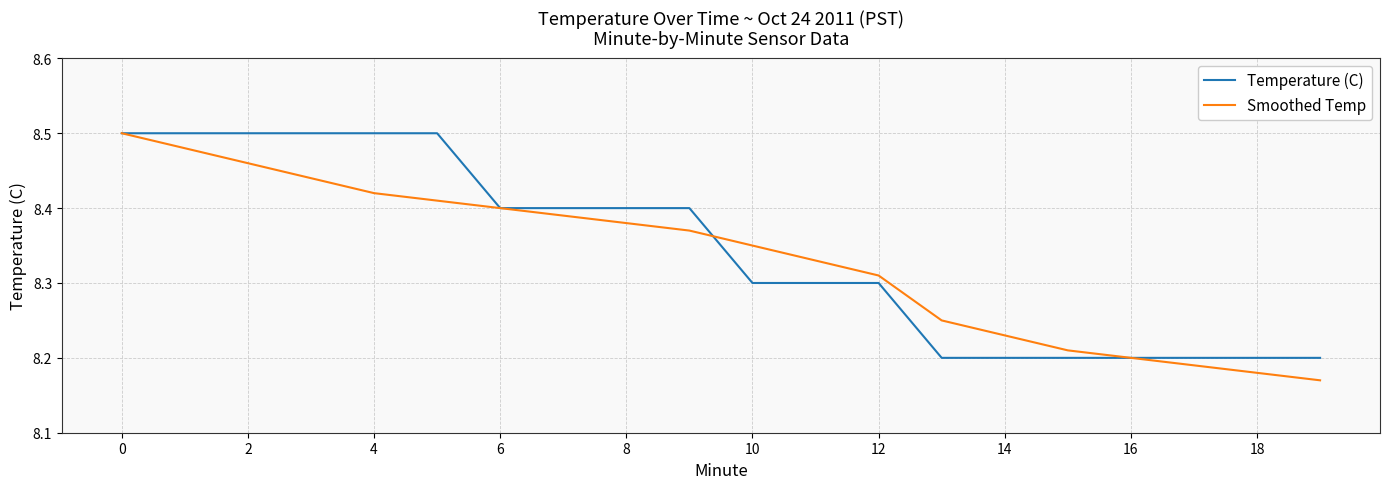

True or false: Temperature (C) has more than 0 points higher than both neighbors.

False